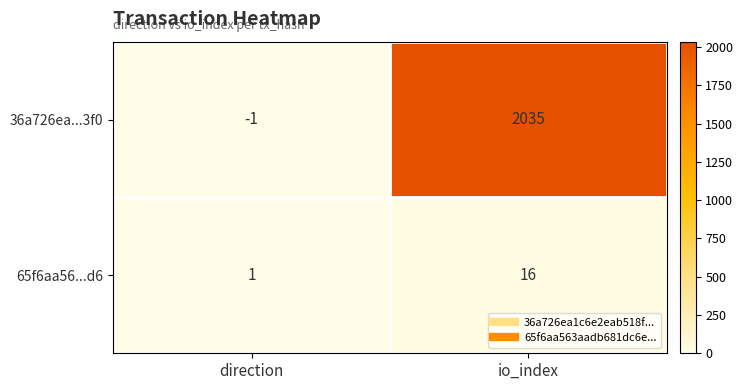

At which label is 36a726ea...3f0 closest to 1017?

direction